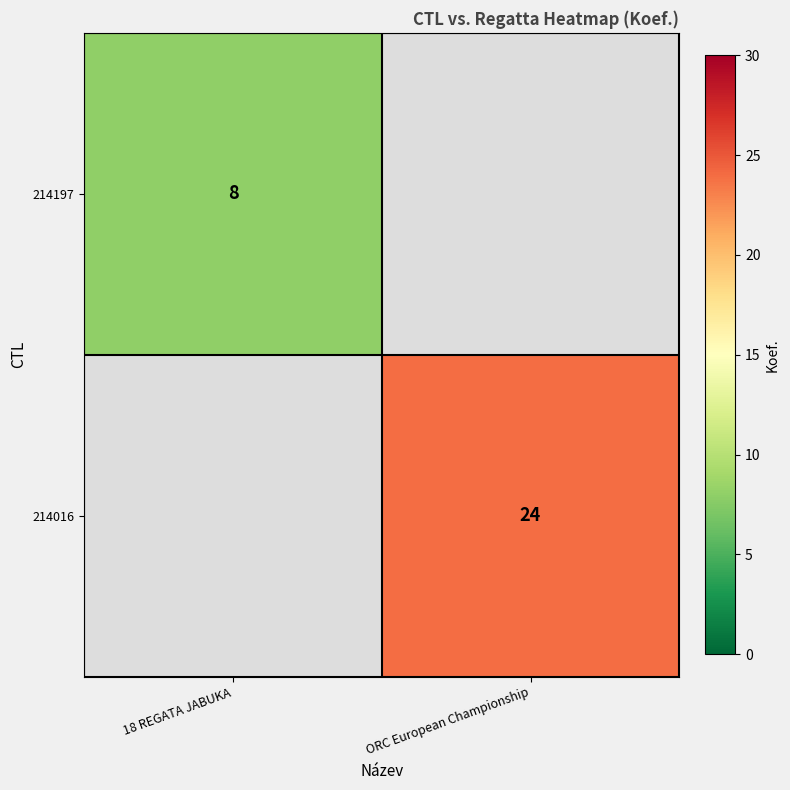

The value of 214016 at ORC European Championship is 24. True or false?

True